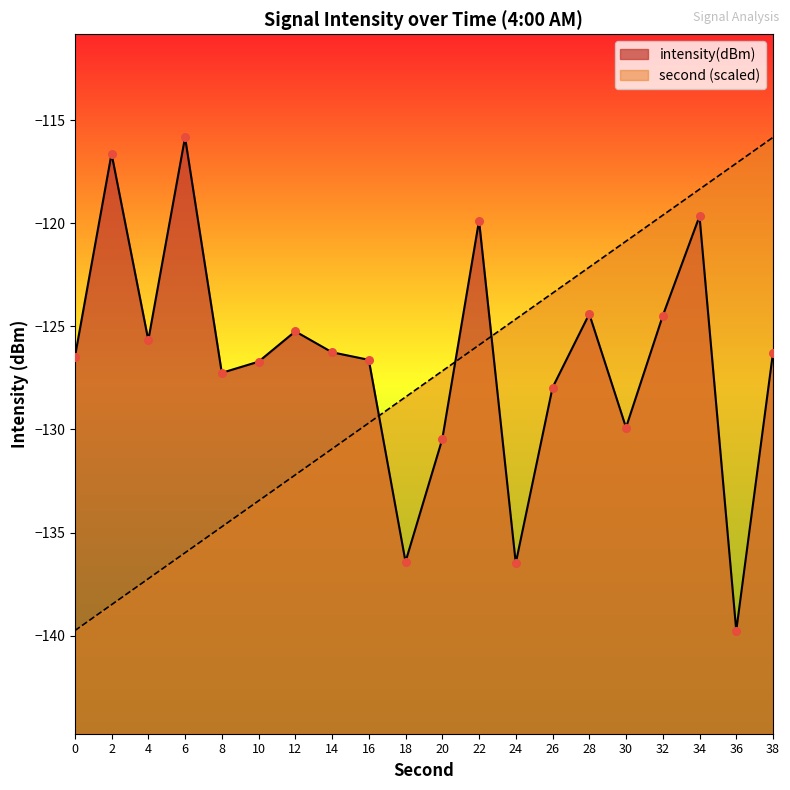

At which category is the sum across all series the highest?

34